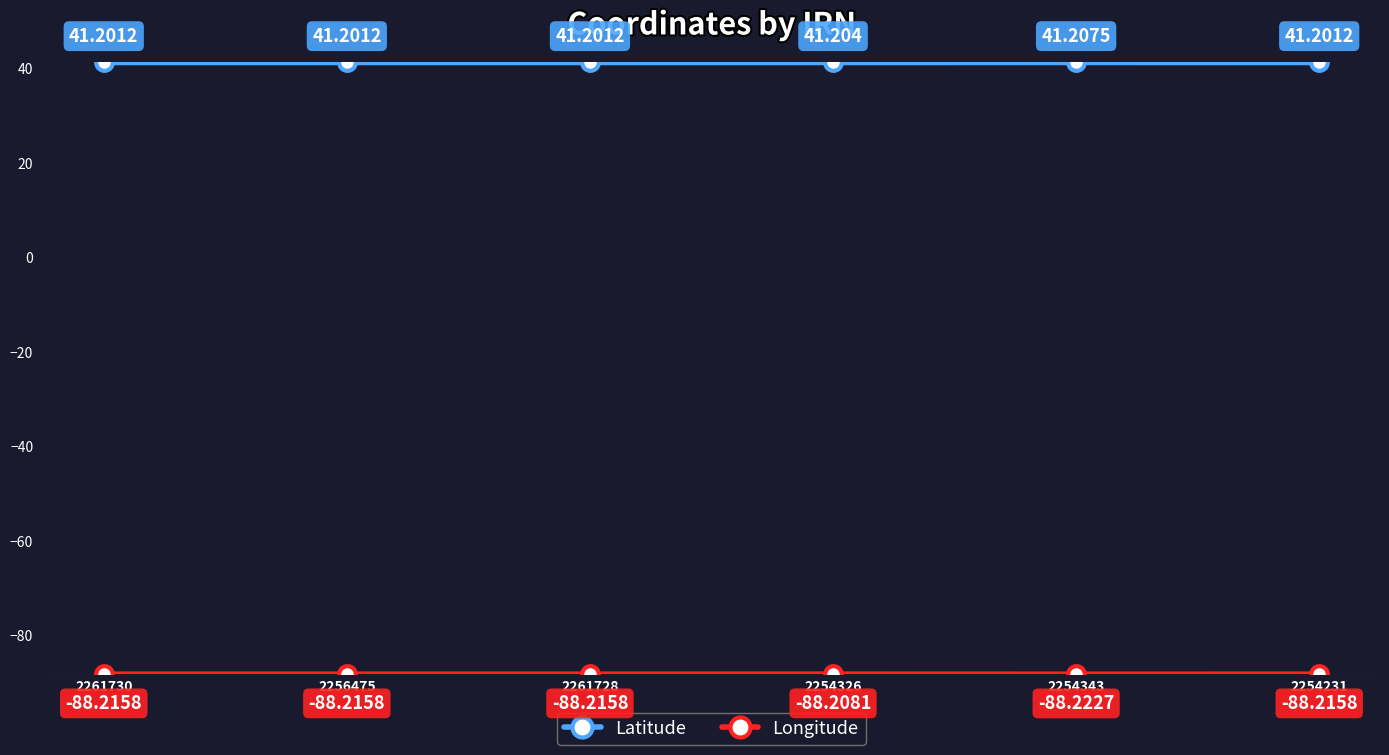

What position from the right is 2254326?

3